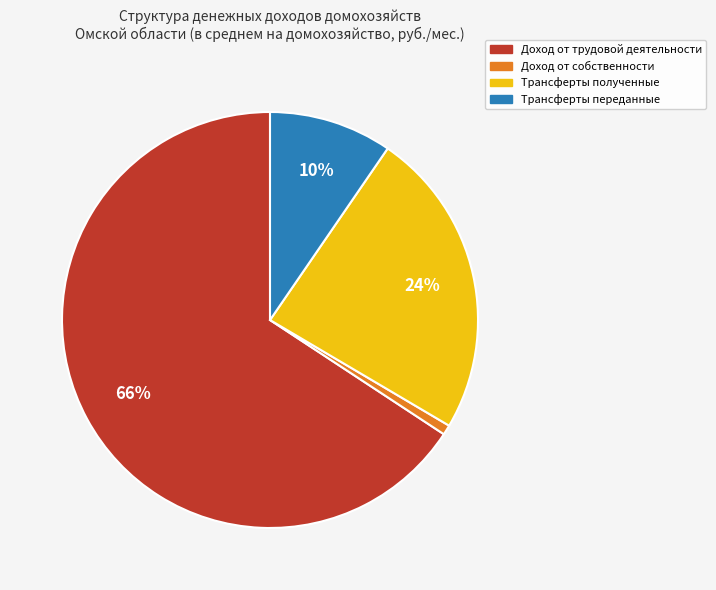

The Доход от собственности slice represents 13% of the pie. True or false?

False